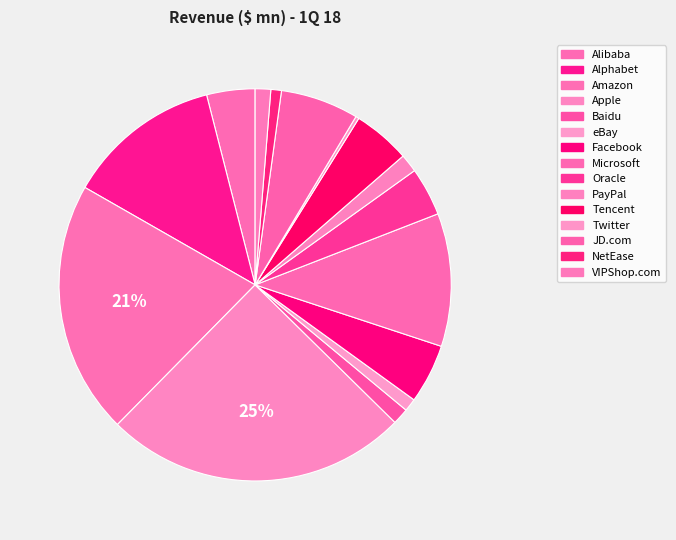

What is the smallest slice in the pie chart?

Twitter